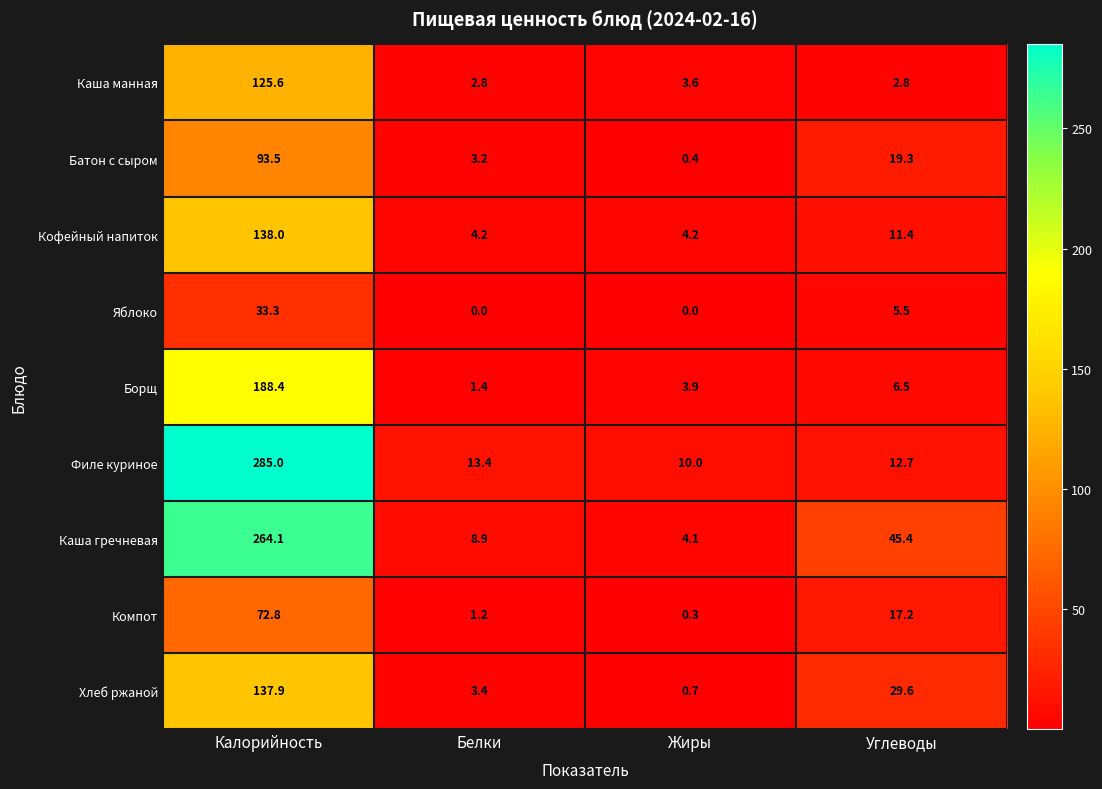

At Калорийность, list the series in order from largest to smallest.

Филе куриное, Каша гречневая, Борщ, Кофейный напиток, Хлеб ржаной, Каша манная, Батон с сыром, Компот, Яблоко